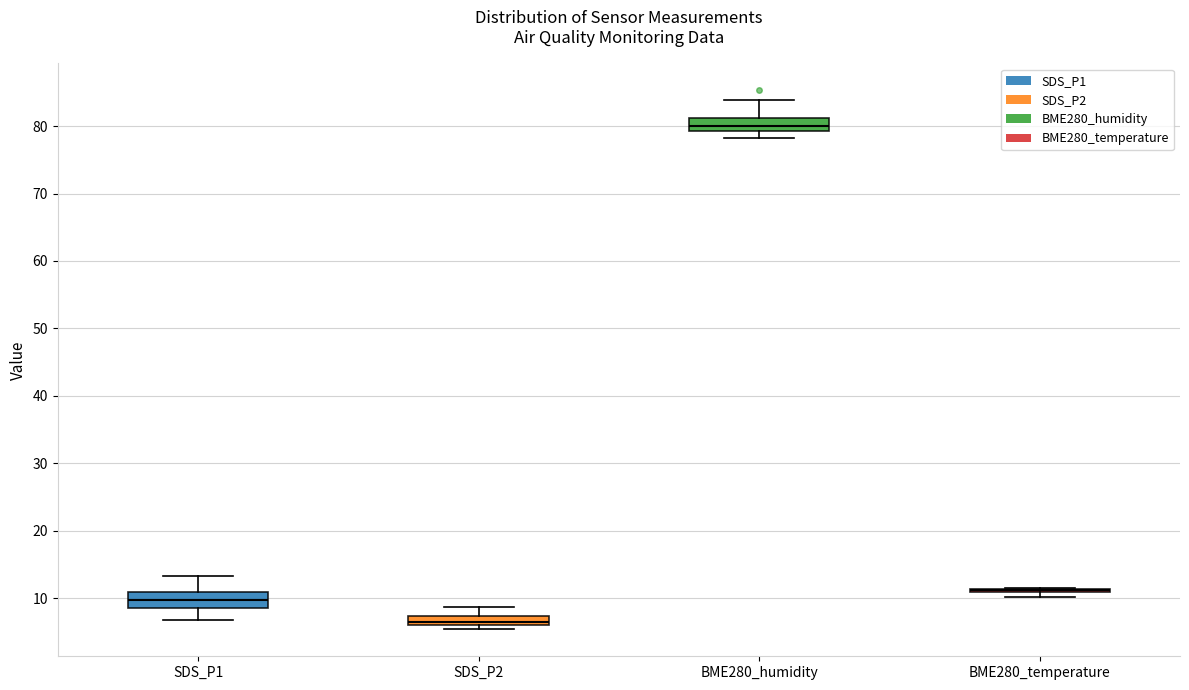

Where is the upper edge of the box for SDS_P1 on the y-axis? The values are not printed on the chart, so give them approximately, as read against the axis.

11